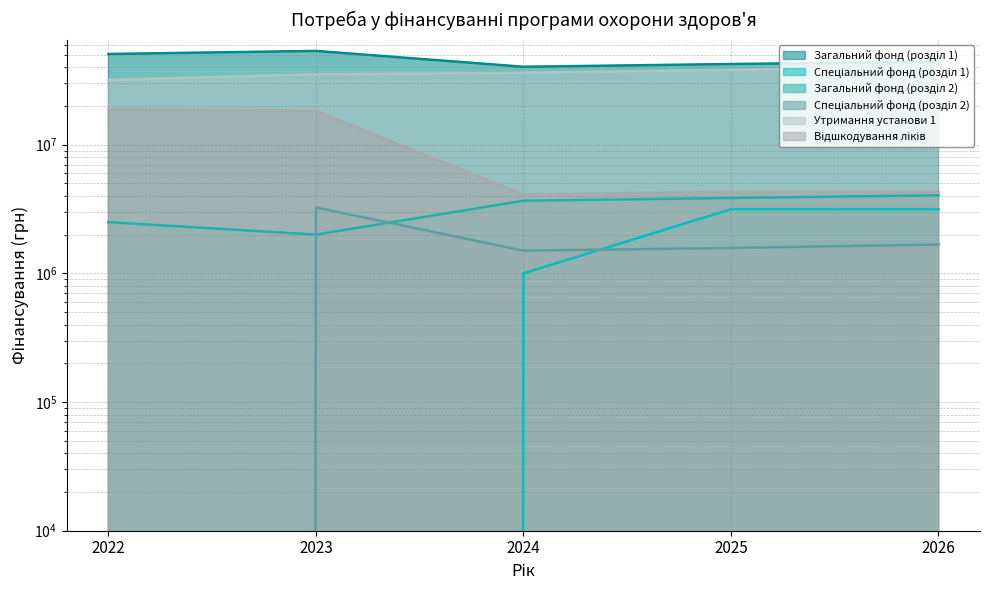

How many interior local valleys does the Загальний фонд (розділ 2) series have?

1